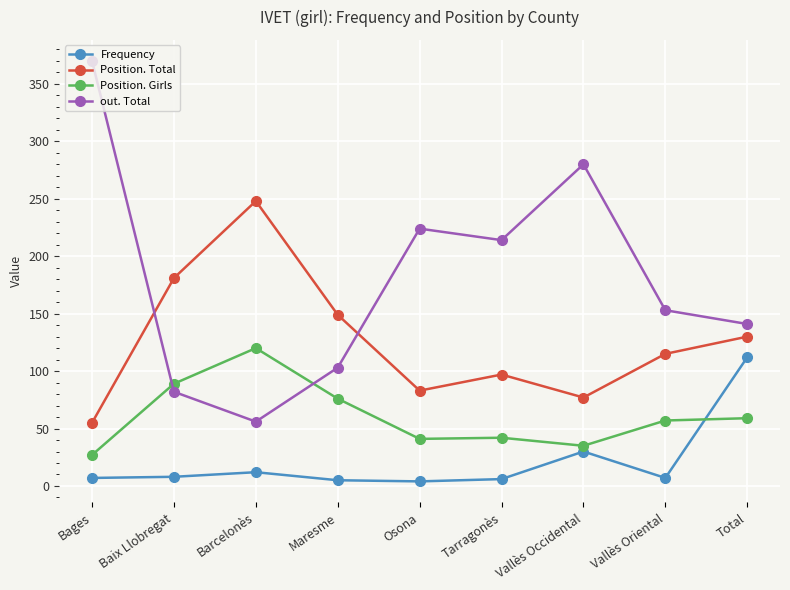

What is the label of the 2nd point from the right?

Vallès Oriental